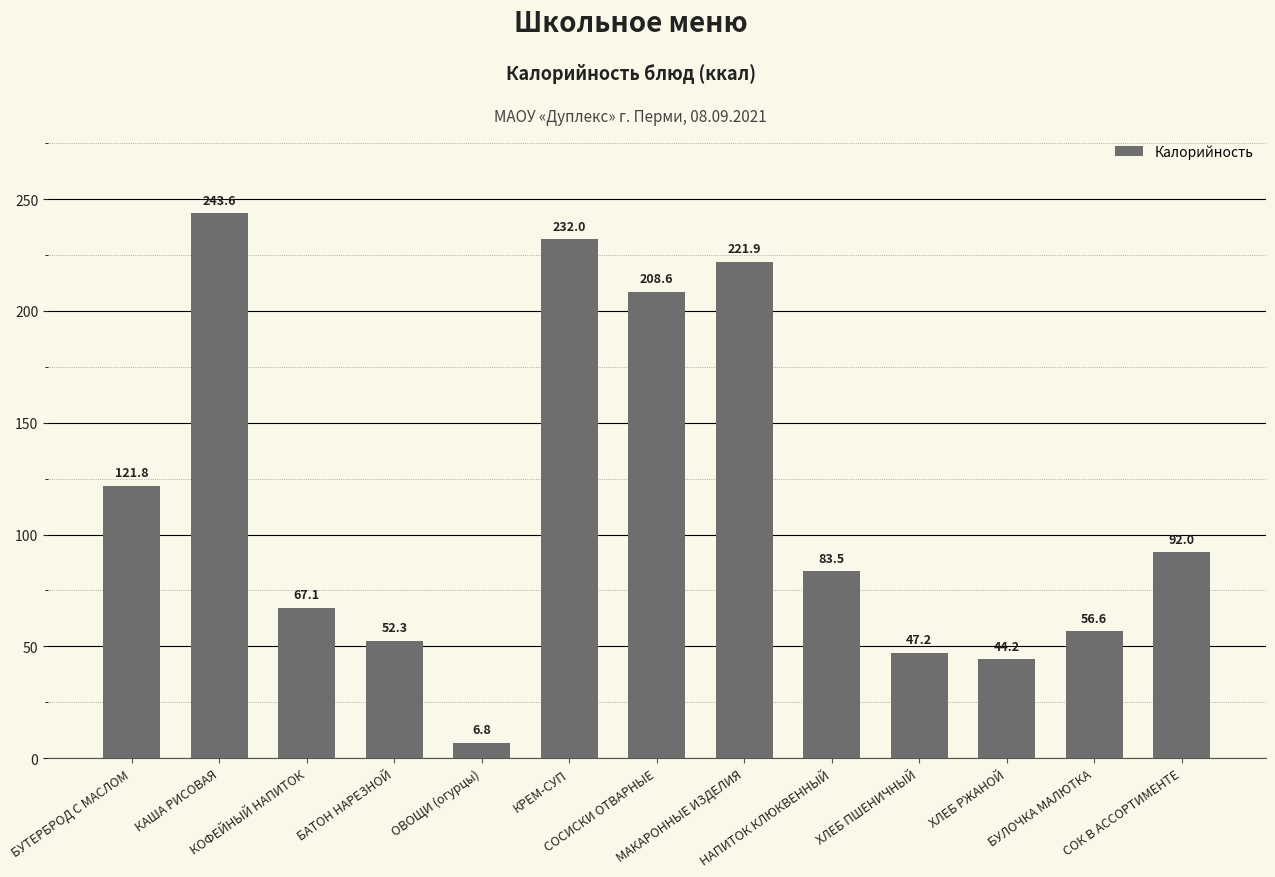

List the labels in order of value, smallest first.

ОВОЩИ (огурцы), ХЛЕБ РЖАНОЙ, ХЛЕБ ПШЕНИЧНЫЙ, БАТОН НАРЕЗНОЙ, БУЛОЧКА МАЛЮТКА, КОФЕЙНЫЙ НАПИТОК, НАПИТОК КЛЮКВЕННЫЙ, СОК В АССОРТИМЕНТЕ, БУТЕРБРОД С МАСЛОМ, СОСИСКИ ОТВАРНЫЕ, МАКАРОННЫЕ ИЗДЕЛИЯ, КРЕМ-СУП, КАША РИСОВАЯ